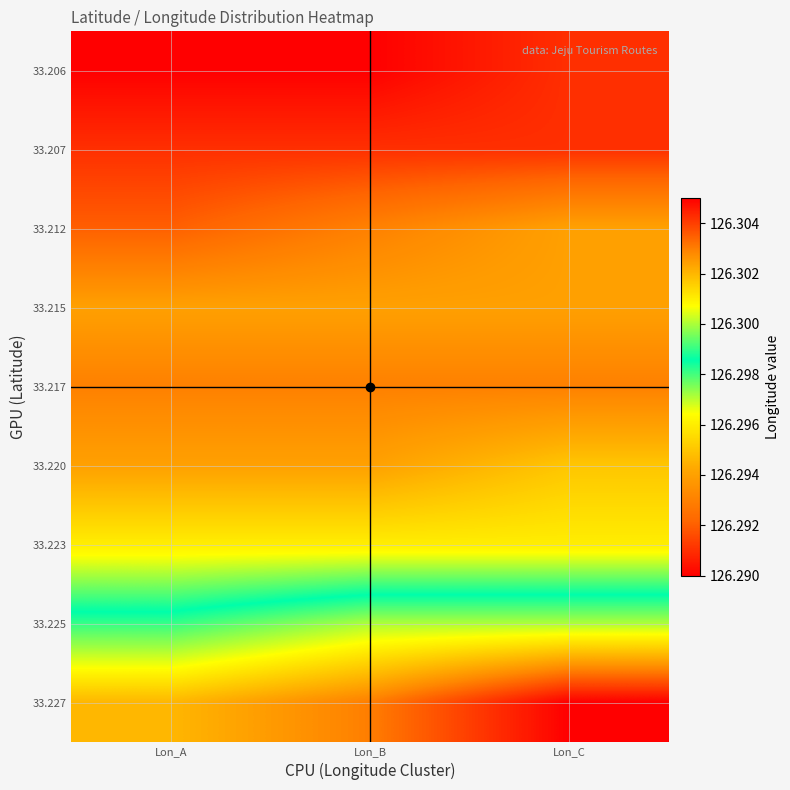

Reading left to right, what are all the values shown in this chart?

33.206: Lon_A=126.3	Lon_B=126.3	Lon_C=126.3
33.207: Lon_A=126.3	Lon_B=126.3	Lon_C=126.3
33.212: Lon_A=126.3	Lon_B=126.3	Lon_C=126.3
33.215: Lon_A=126.3	Lon_B=126.3	Lon_C=126.3
33.217: Lon_A=126.3	Lon_B=126.3	Lon_C=126.3
33.220: Lon_A=126.3	Lon_B=126.3	Lon_C=126.3
33.223: Lon_A=126.3	Lon_B=126.3	Lon_C=126.3
33.225: Lon_A=126.3	Lon_B=126.3	Lon_C=126.3
33.227: Lon_A=126.3	Lon_B=126.3	Lon_C=126.3